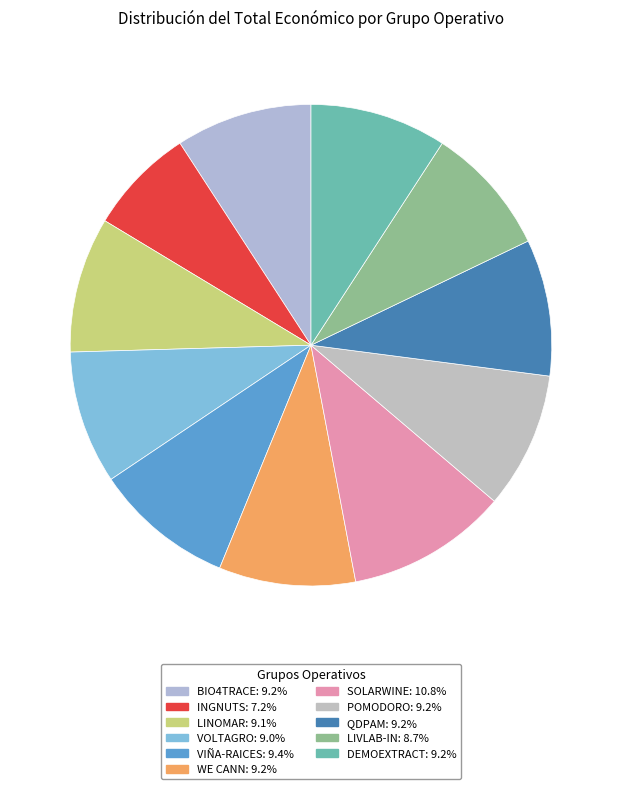

What is the total percentage of VIÑA-RAICES and SOLARWINE?

20.2%